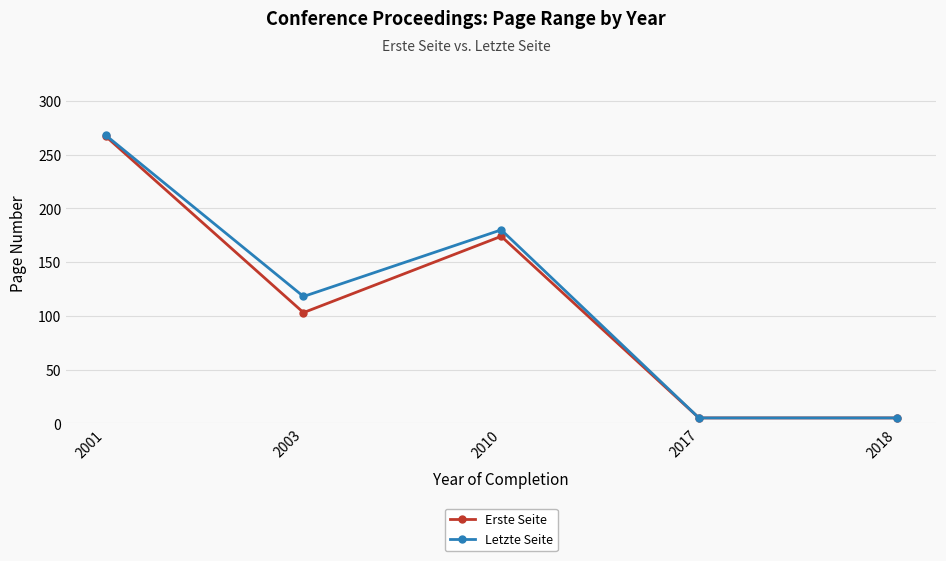

Reading right to left, transcribe all the data shown in this chart.

Erste Seite: 2018=5	2017=5	2010=174	2003=103	2001=267
Letzte Seite: 2018=5	2017=5	2010=180	2003=118	2001=268